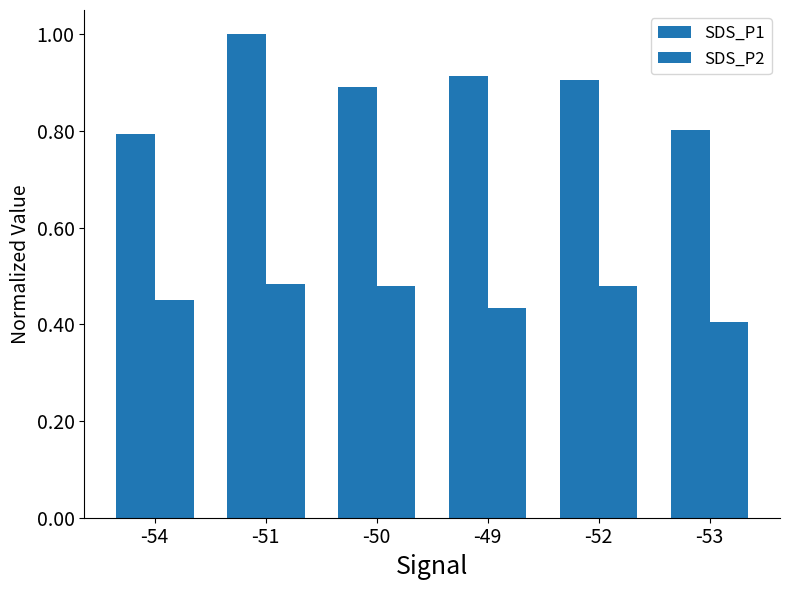

Count the number of data series in this chart.

2